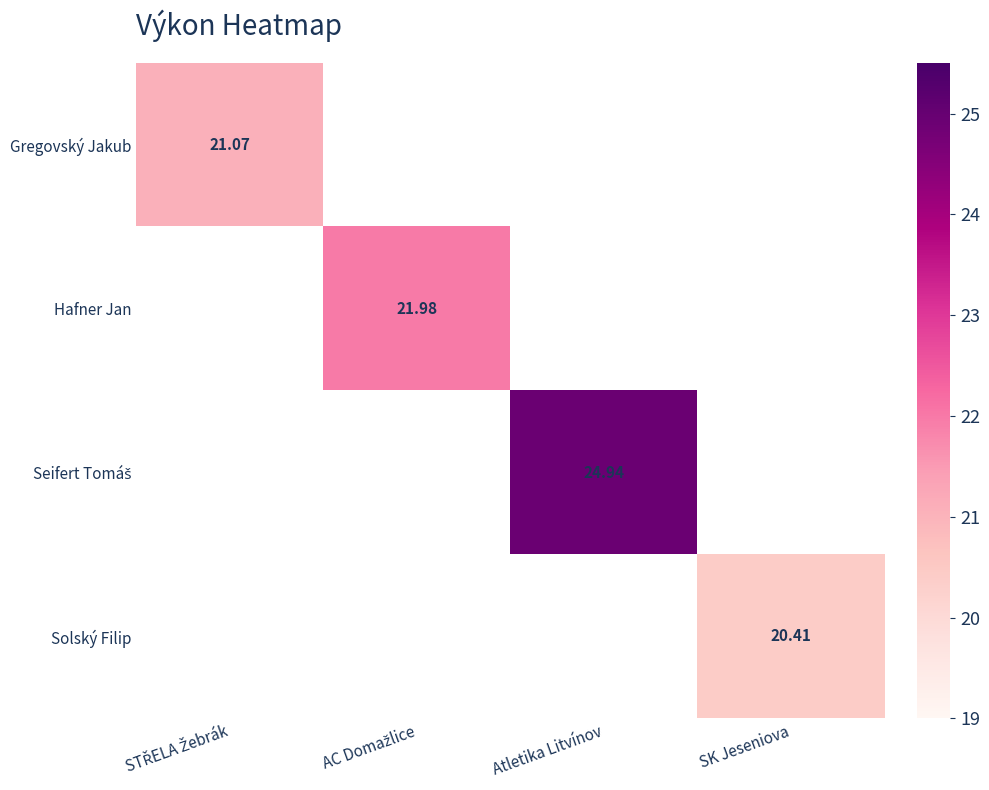

How many values in the Gregovský Jakub series exceed 0?

1